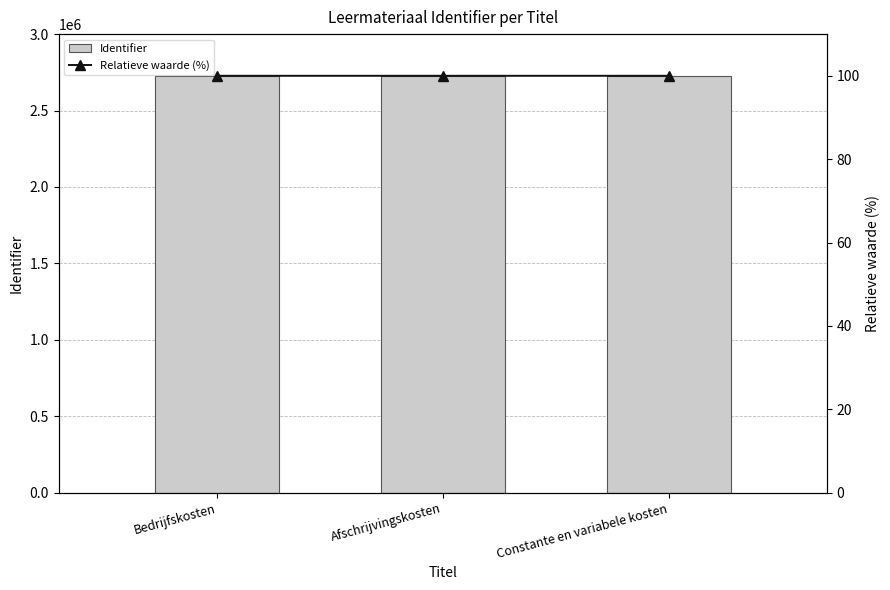

What are all the series names shown in the legend?

Identifier, Relatieve waarde (%)